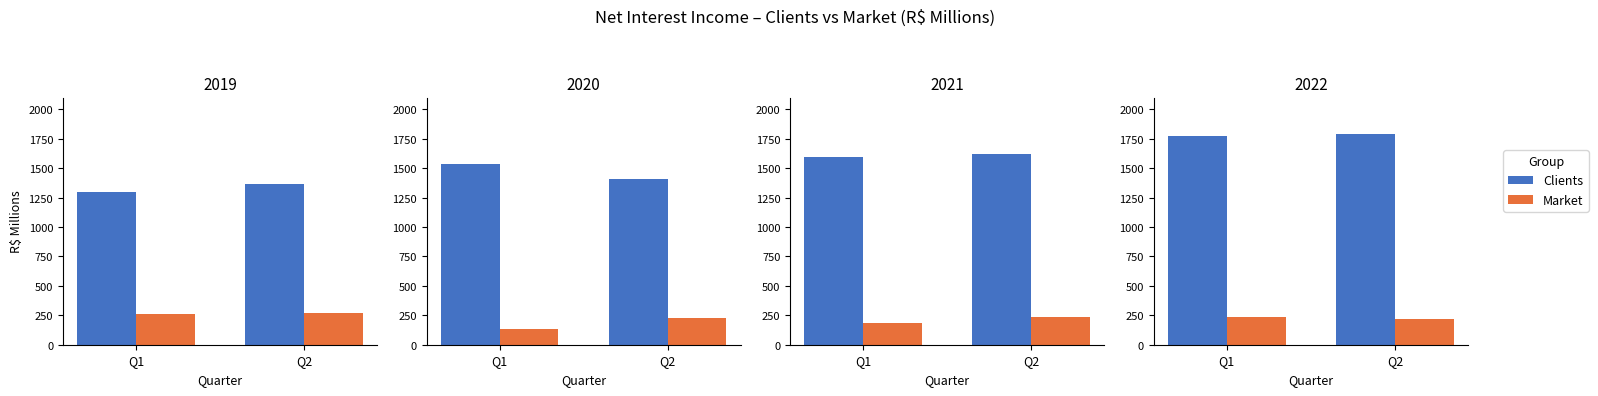

What is the difference between the highest and lowest values at Q1?

1539.6